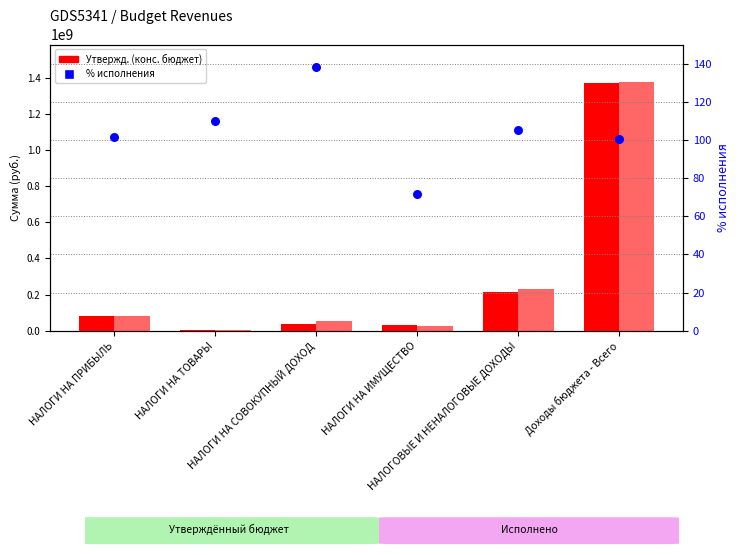

What is the total value across all series at НАЛОГОВЫЕ И НЕНАЛОГОВЫЕ ДОХОДЫ?

445688104.5